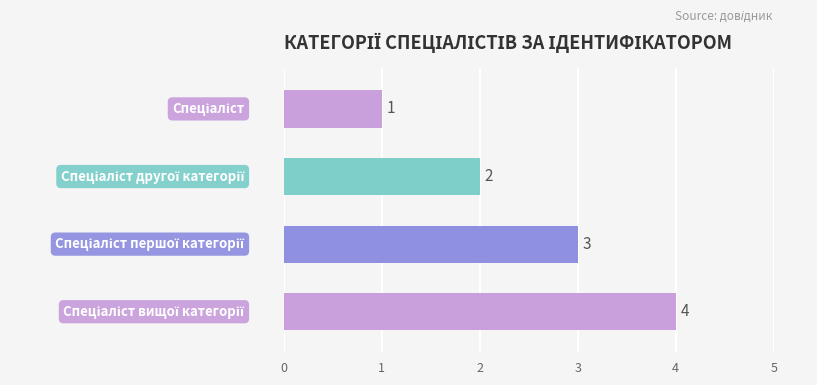

What is the smallest value displayed?

1